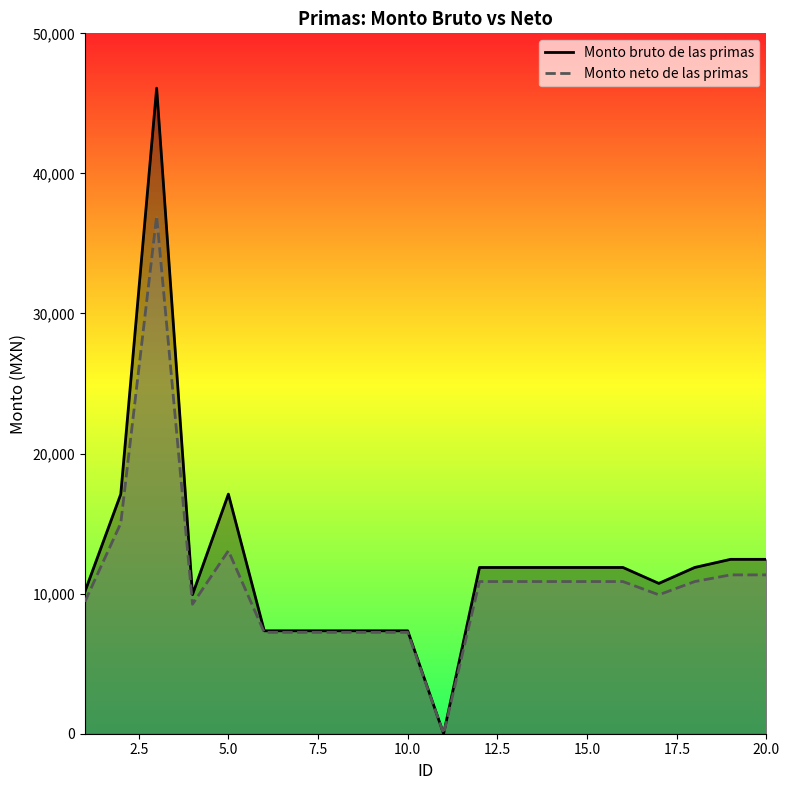

Which series has the largest range (max minus min)?

Monto bruto de las primas